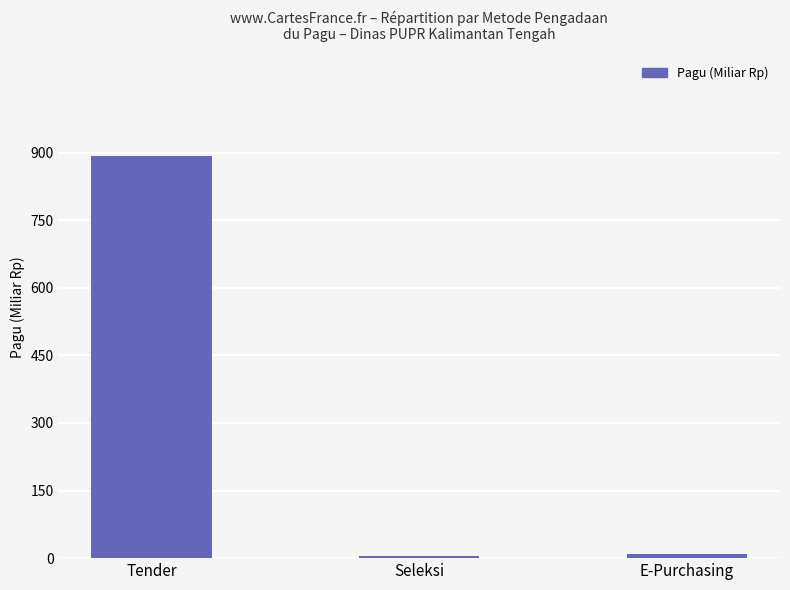

Where is the data nearest to the value 449?

E-Purchasing